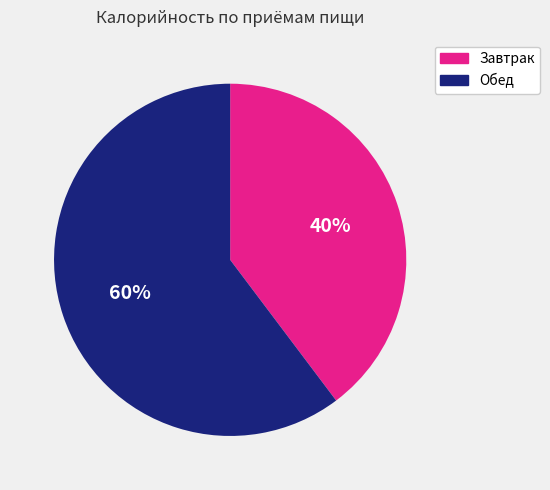

Does any single category account for the majority?

Yes